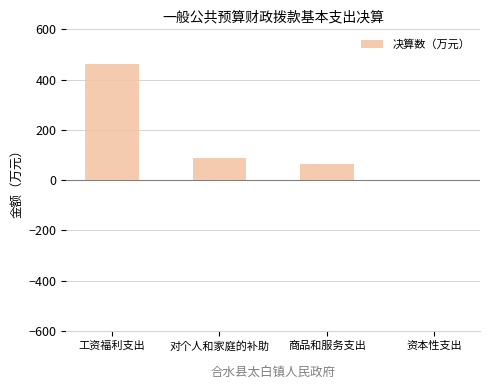

Reading left to right, extract all data points from this chart.

461.0	87.4	65.0	0.0